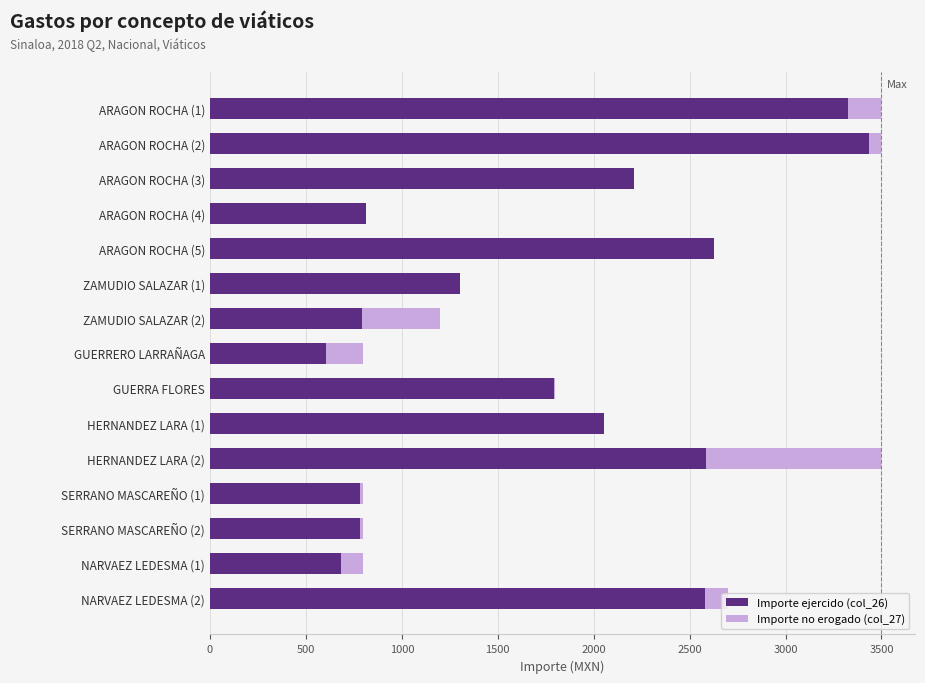

How many distinct data groups are displayed?

2